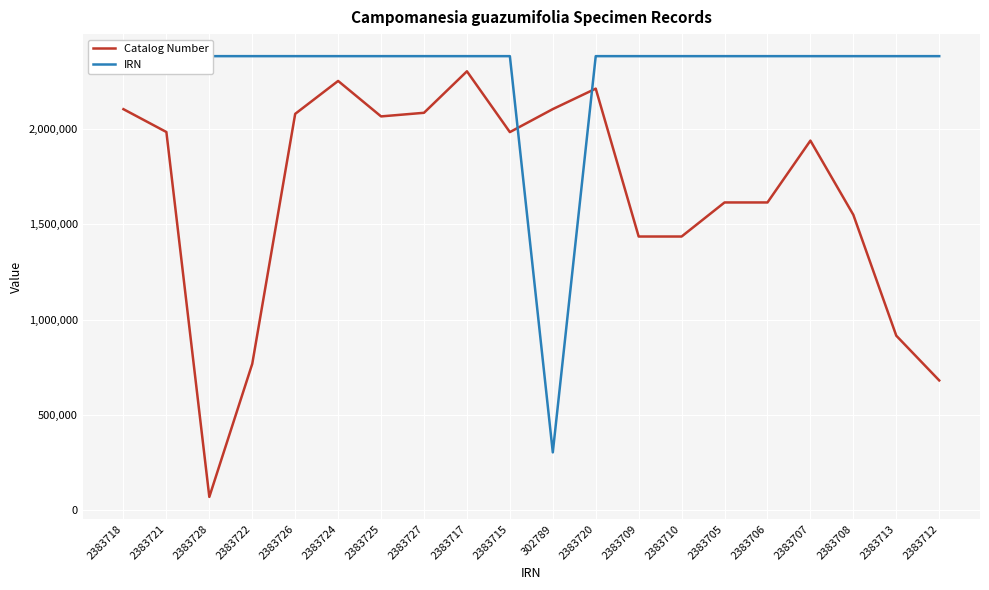

What is the approximate value of Catalog Number at 2383712?

680705